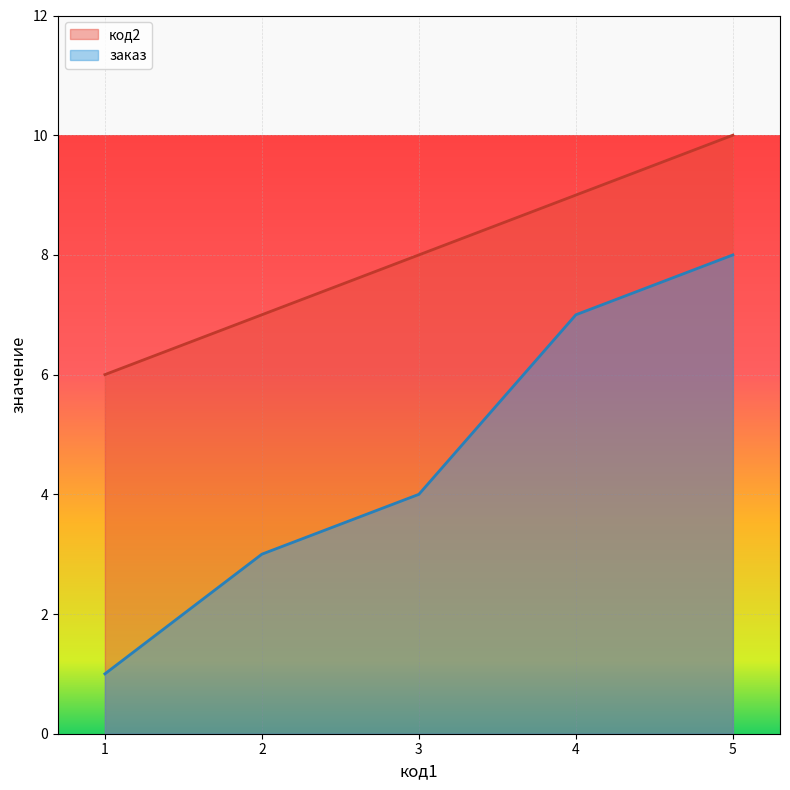

Count the number of categories in the chart.

5